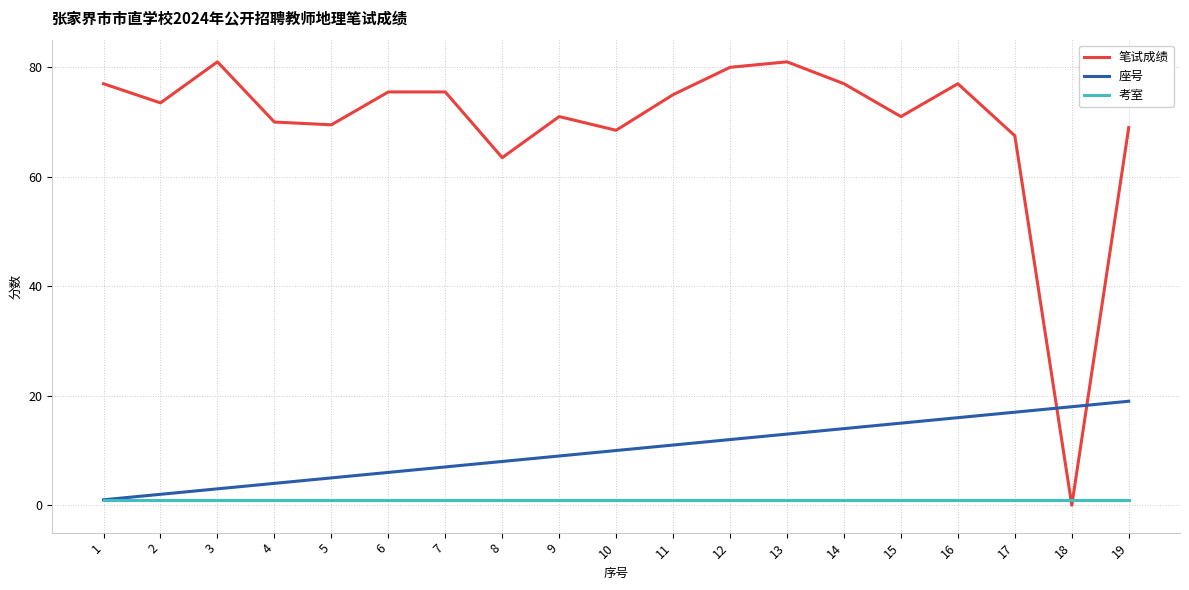

Reading left to right, transcribe all the data shown in this chart.

笔试成绩: 77.0	73.5	81.0	70.0	69.5	75.5	75.5	63.5	71.0	68.5	75.0	80.0	81.0	77.0	71.0	77.0	67.5	0.0	69.0
座号: 1.0	2.0	3.0	4.0	5.0	6.0	7.0	8.0	9.0	10.0	11.0	12.0	13.0	14.0	15.0	16.0	17.0	18.0	19.0
考室: 1.0	1.0	1.0	1.0	1.0	1.0	1.0	1.0	1.0	1.0	1.0	1.0	1.0	1.0	1.0	1.0	1.0	1.0	1.0